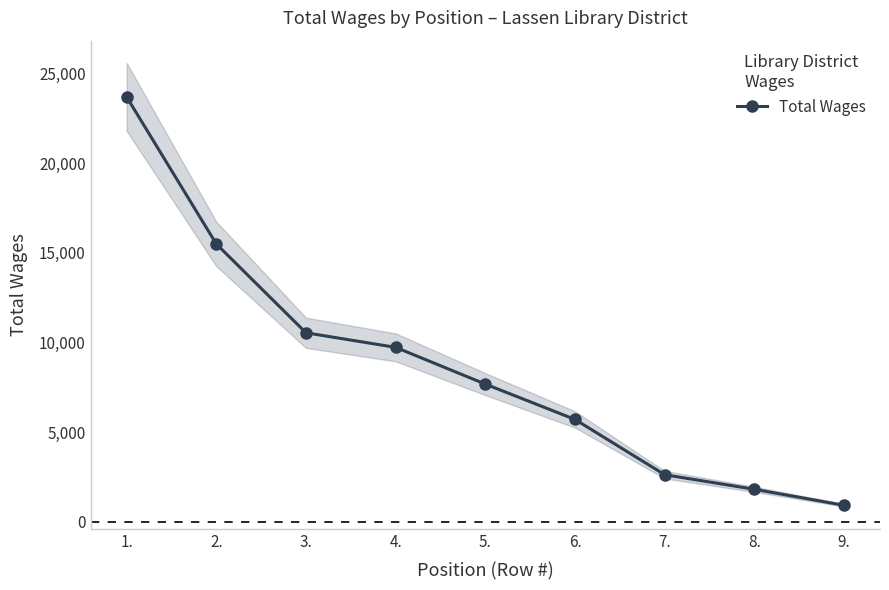

What is the change in value from 3. to 5.?

-2862